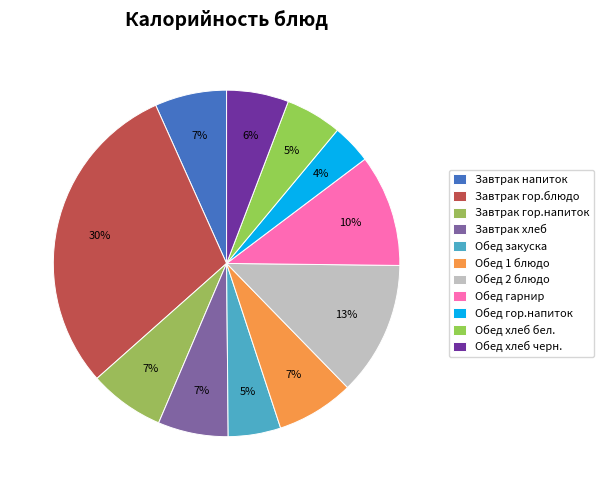

True or false: Завтрак гор.блюдо accounts for 19% of the total.

False